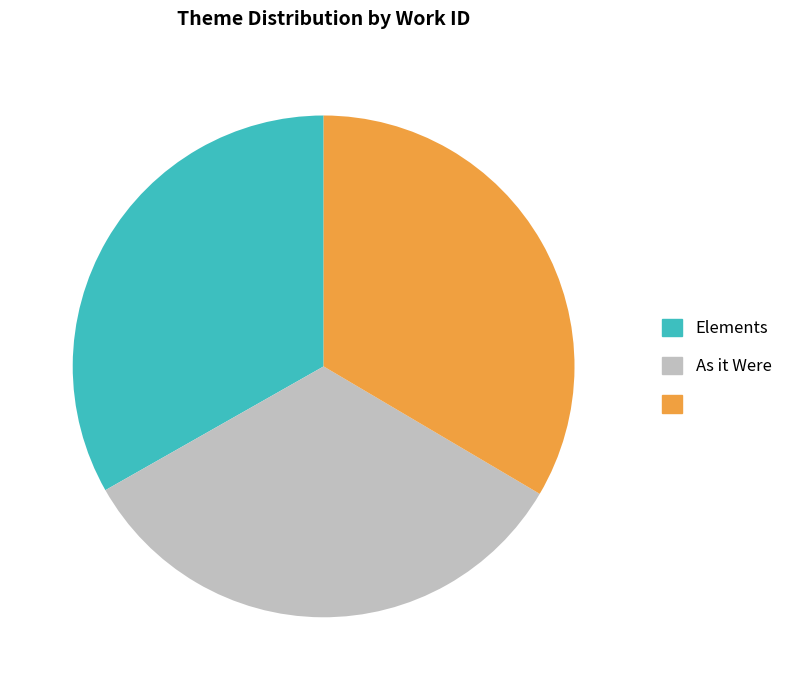

Does any single category account for the majority?

No